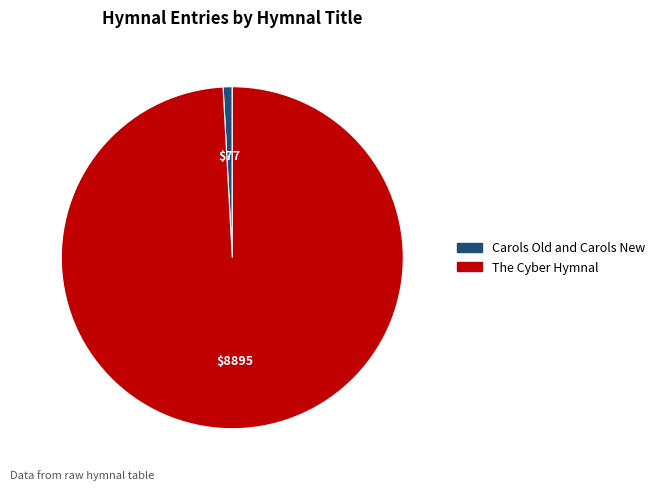

Between Carols Old and Carols New and The Cyber Hymnal, which is larger?

The Cyber Hymnal